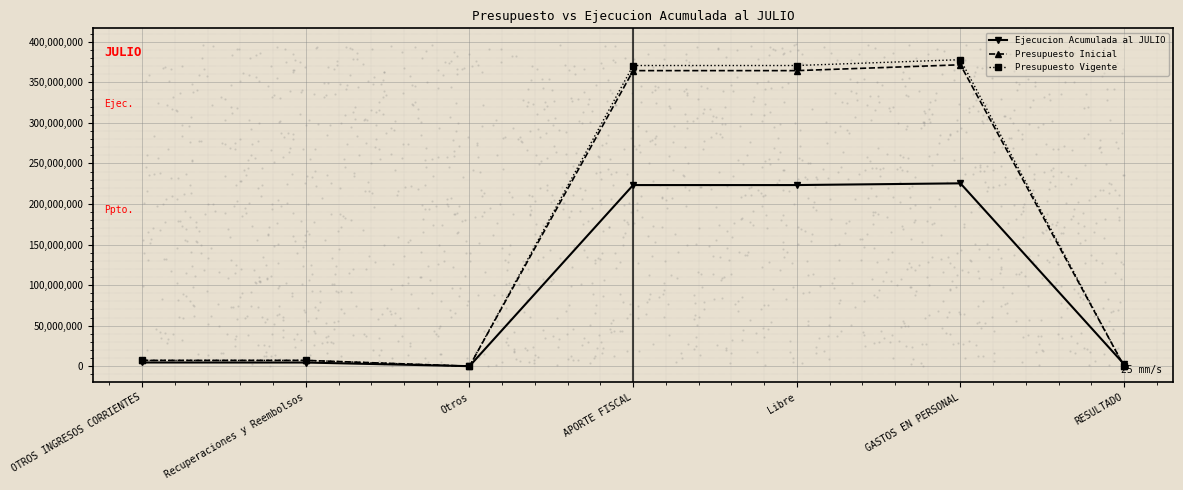

Which series reaches the maximum Y coordinate?

Presupuesto Vigente